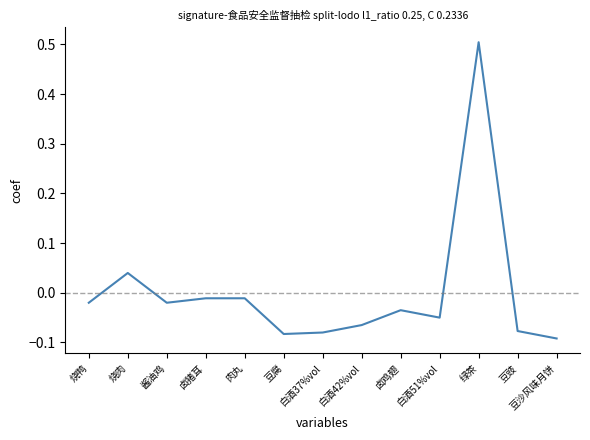

What position from the right is 白酒37%vol?

7